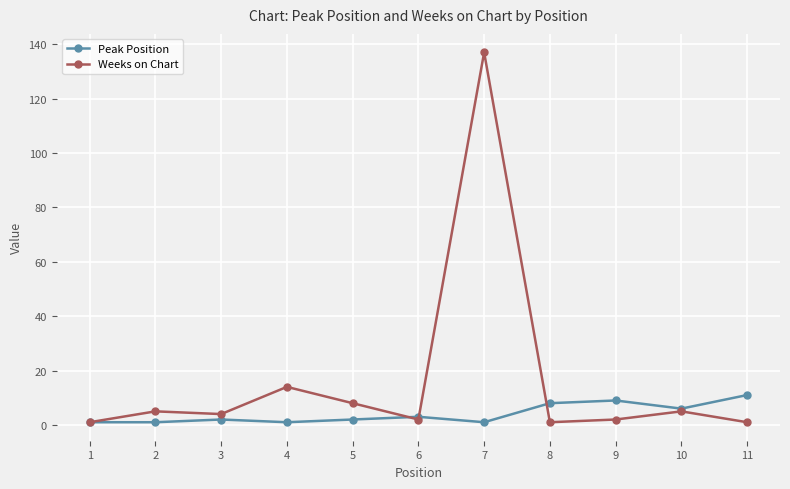

Which category has the highest value in the Peak Position series?

11